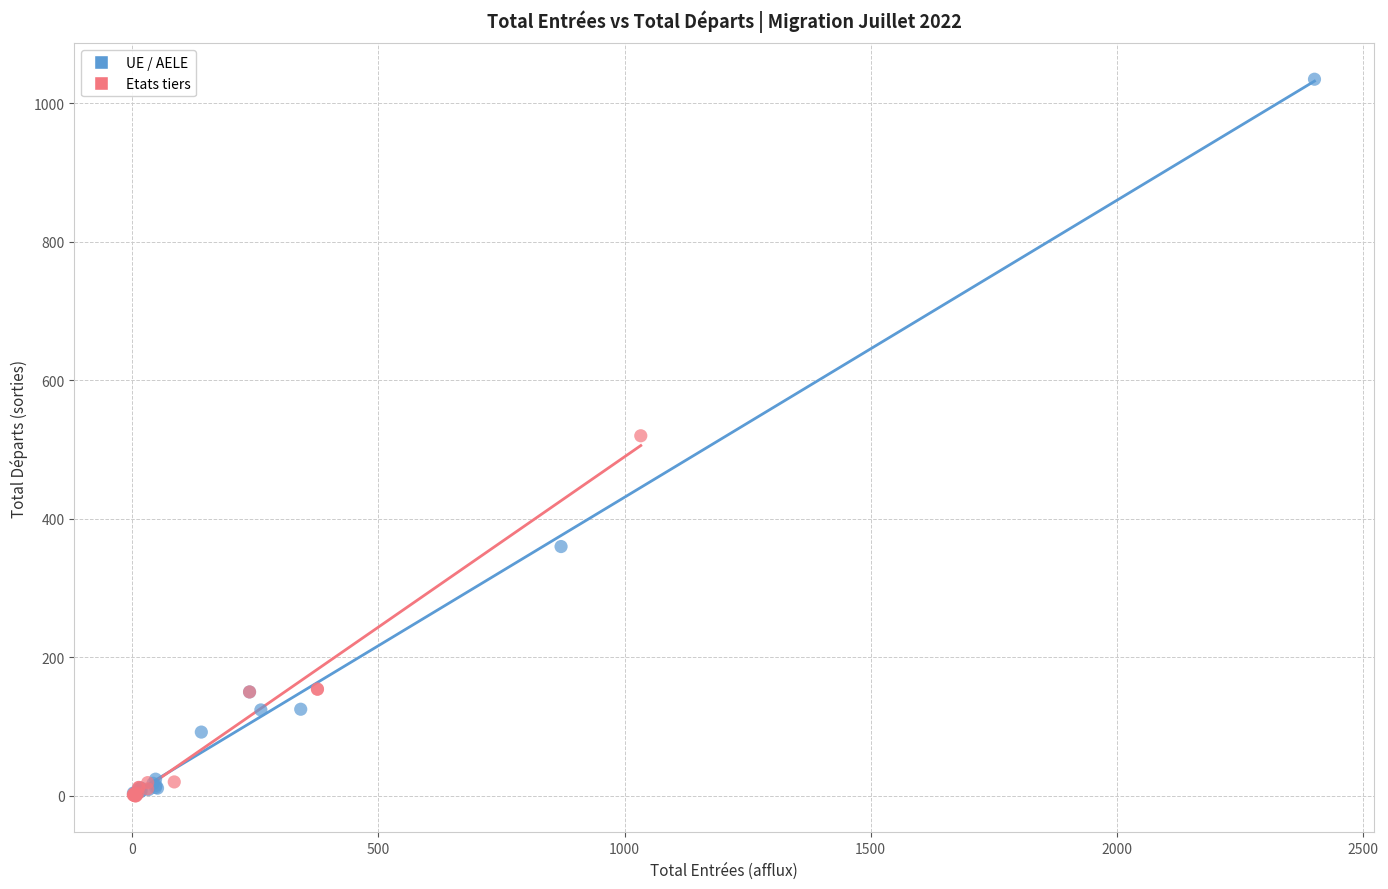

Which series has the largest Y range (max minus min)?

UE / AELE